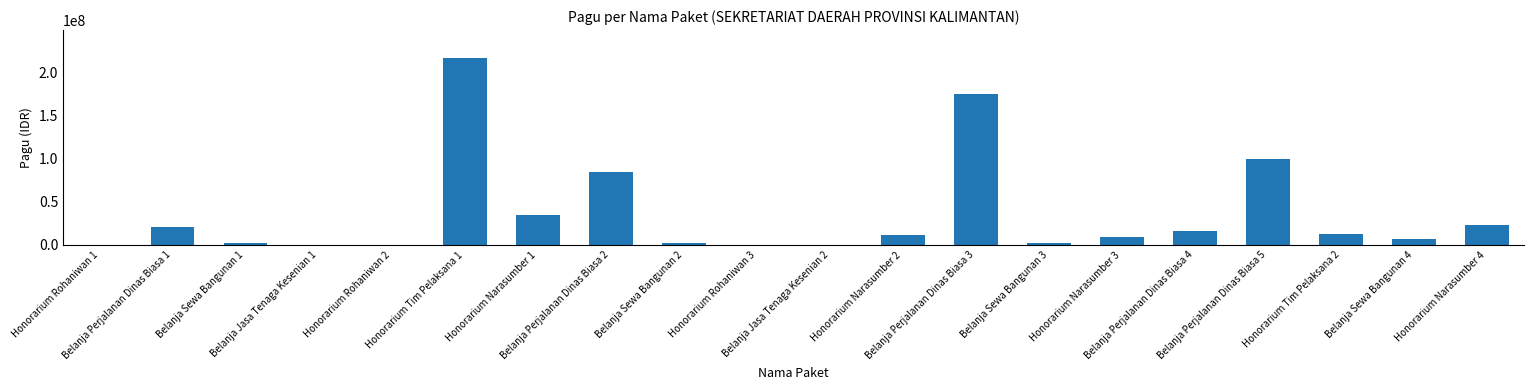

What value does the data have at Belanja Sewa Bangunan 3, to the nearest 10?

2500000